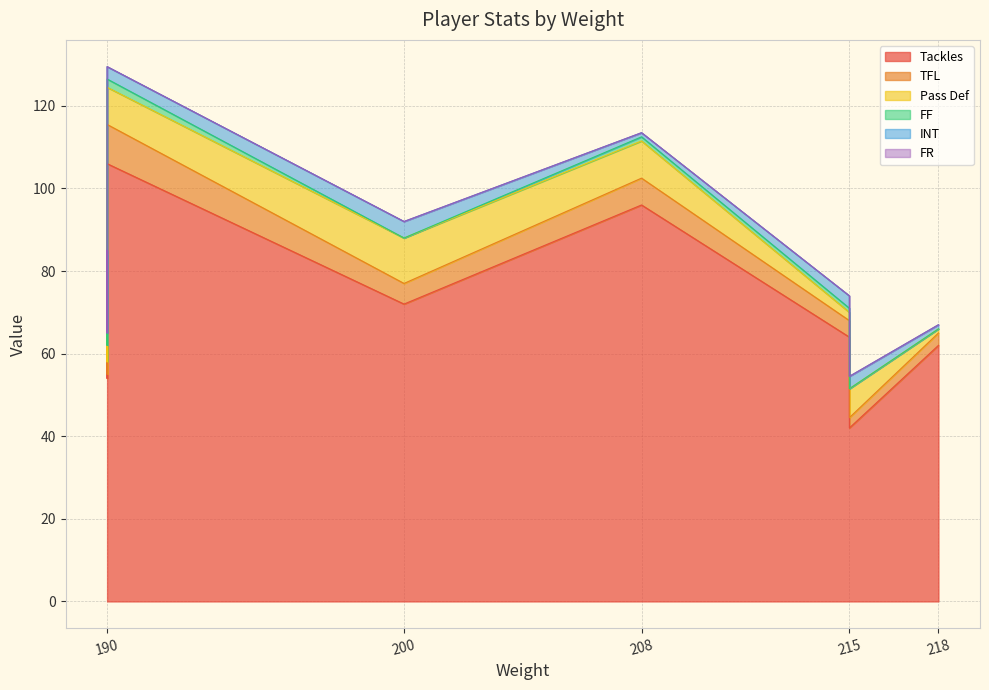

Which has a higher value, 208 or 190?

190